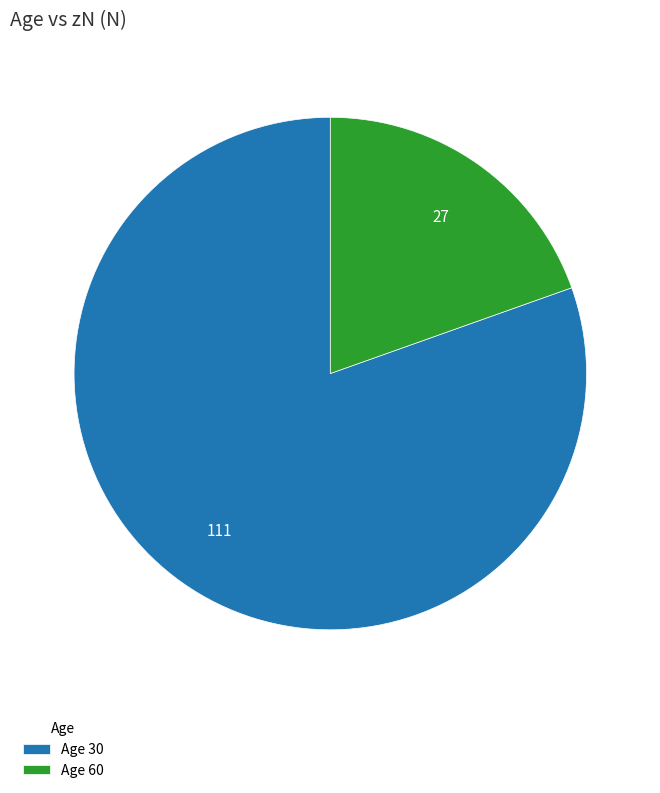

Combined, do Age 30 and Age 60 account for over 50%?

Yes